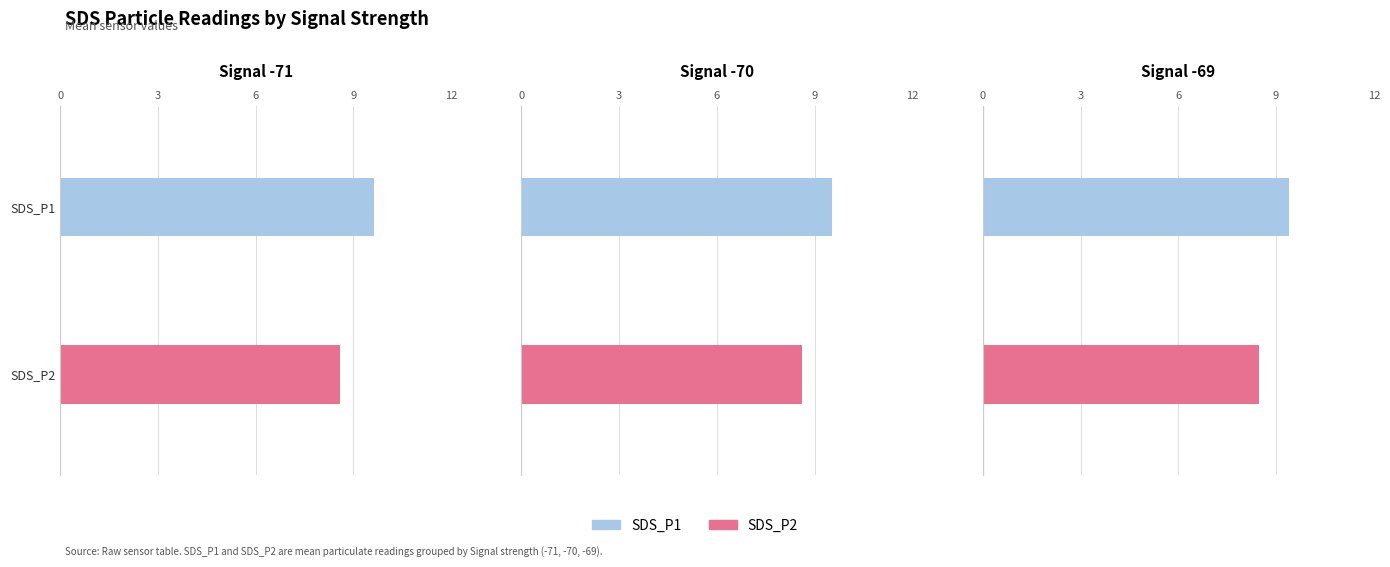

Which series changed the most between 1 and 2?

SDS_P1